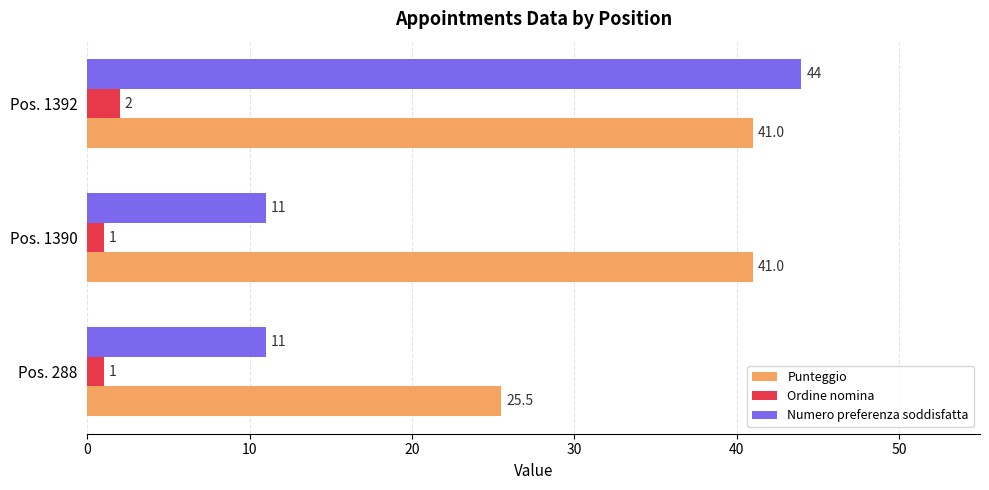

Is the value of Ordine nomina at Pos. 1390 greater than the value of Numero preferenza soddisfatta at Pos. 1390?

No